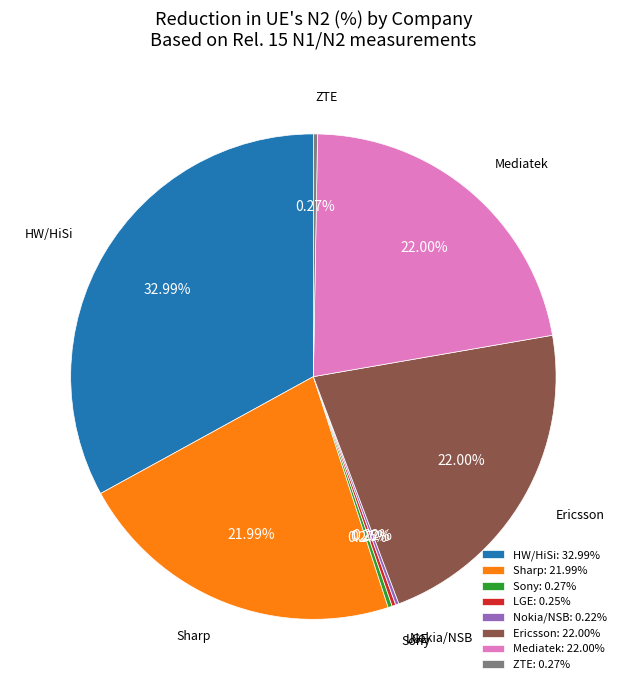

Combined, do Sharp: 21.99% and Mediatek: 22.00% account for over 50%?

No